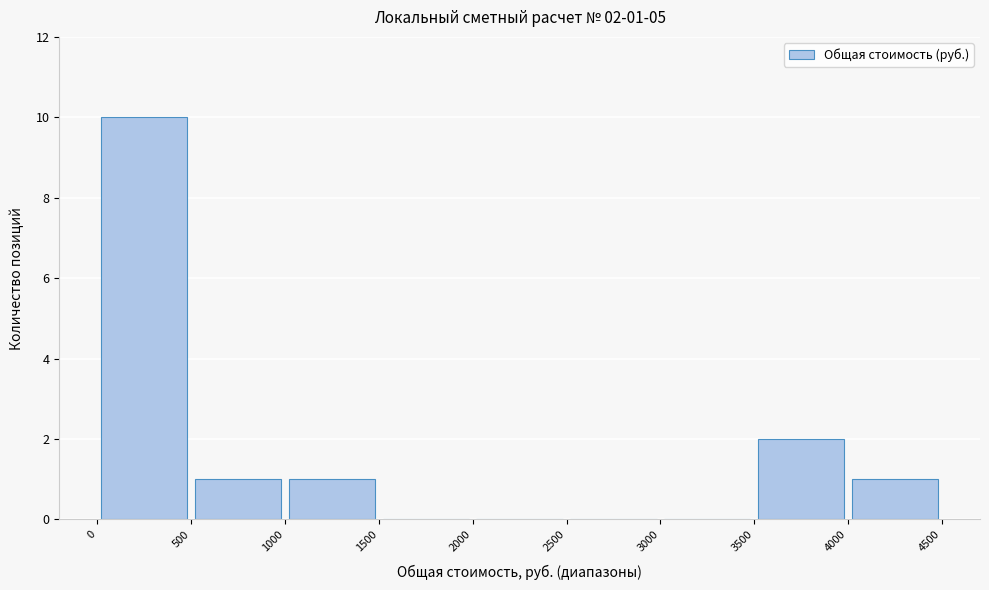

Over which range of the x-axis is the bar tallest?

0 to 500